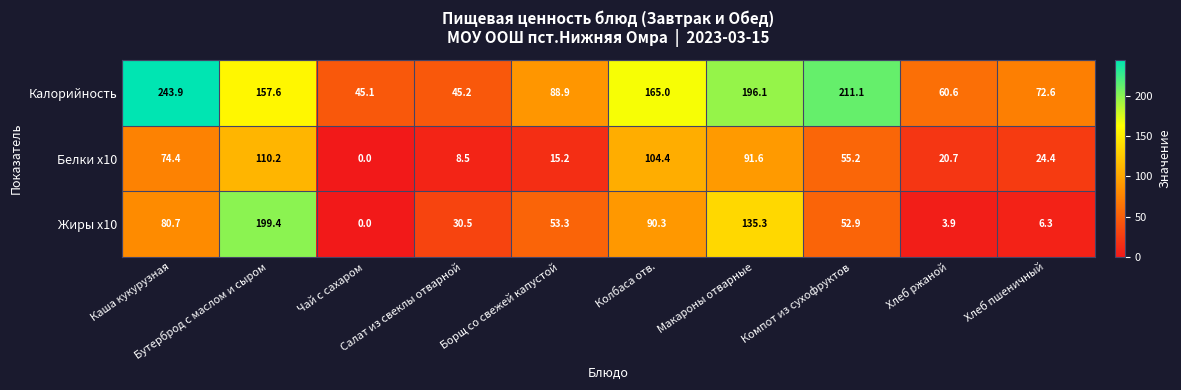

Which series has the largest total across all categories?

Калорийность